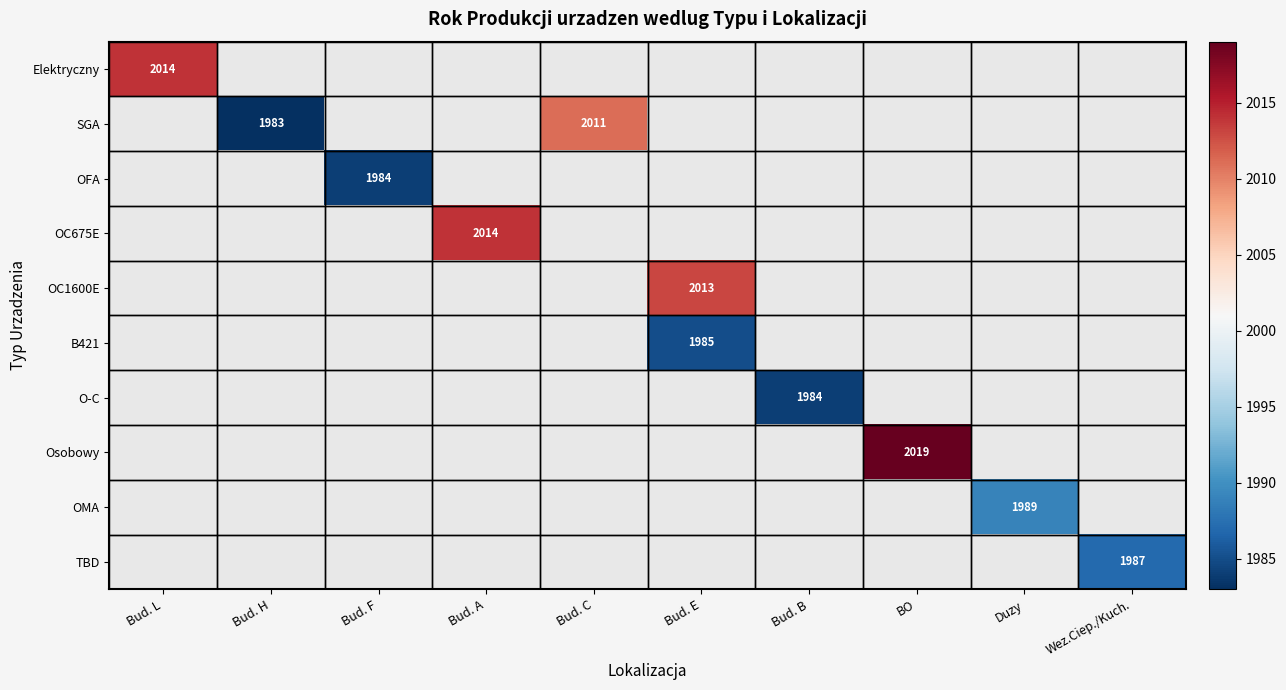

The Osobowy series shows 415 at BO. True or false?

False